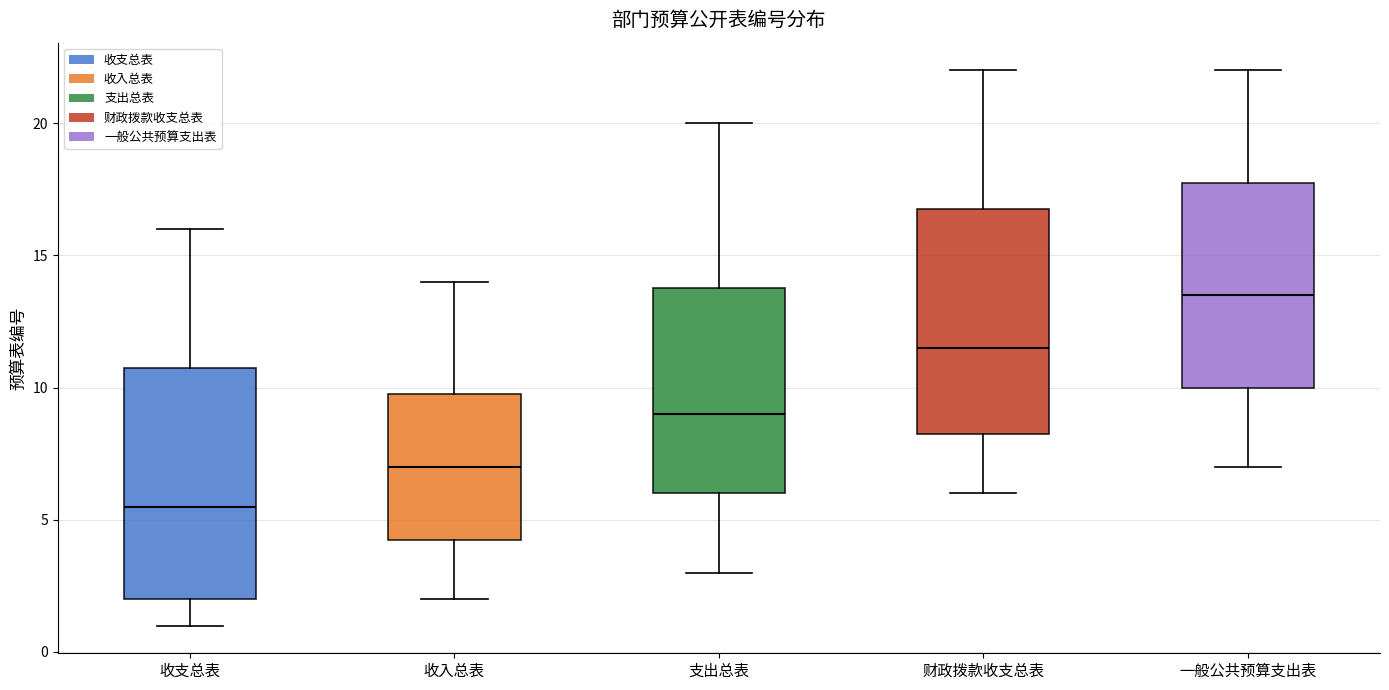

Reading left to right, transcribe this box plot: for each box, give where its median line is, the range the box spans, and where its two whiskers end, as read against the y-axis. The values are not printed on the chart, so give them approximately, as read against the axis.

收支总表: median 5.5, box 2.0 to 11.0, whiskers 1.0 to 16.0
收入总表: median 7.0, box 4.5 to 10.0, whiskers 2.0 to 14.0
支出总表: median 9.0, box 6.0 to 14.0, whiskers 3.0 to 20.0
财政拨款收支总表: median 11.5, box 8.5 to 17.0, whiskers 6.0 to 22.0
一般公共预算支出表: median 13.5, box 10.0 to 18.0, whiskers 7.0 to 22.0